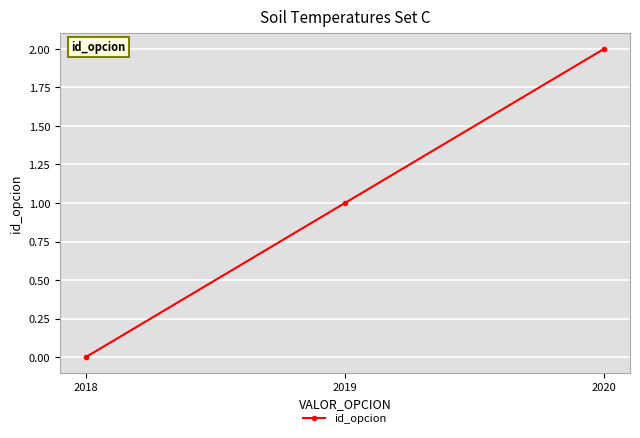

What is the value of the 3rd point from the left?

2